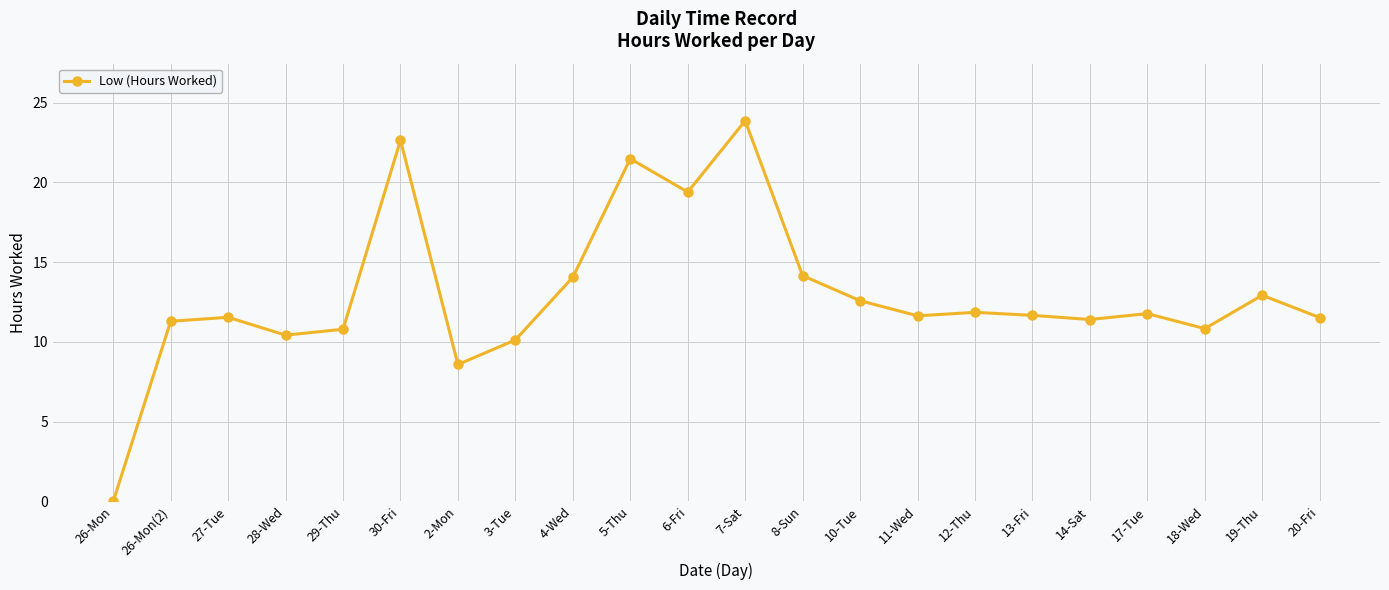

Is it true that the value at 7-Sat is 23.9?

True